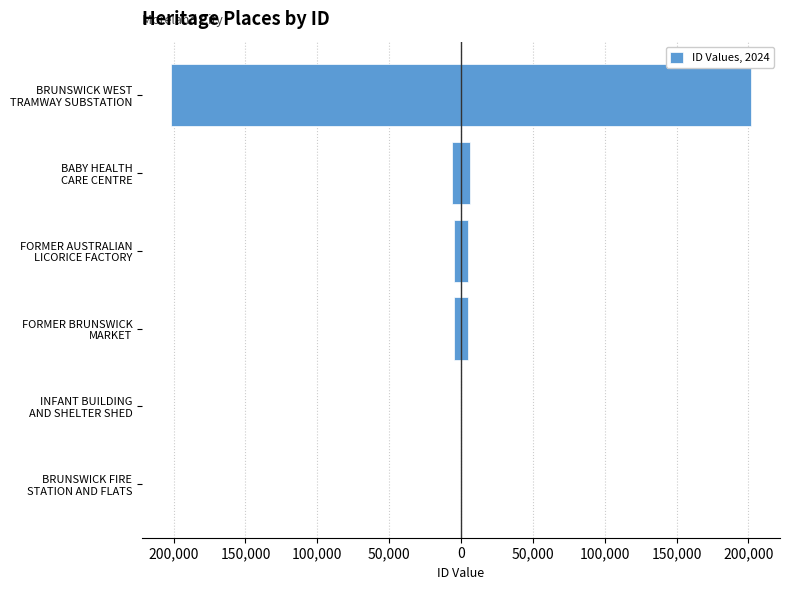

True or false: Left (negative) has a value of -1029 at FORMER AUSTRALIAN LICORICE FACTORY.

False